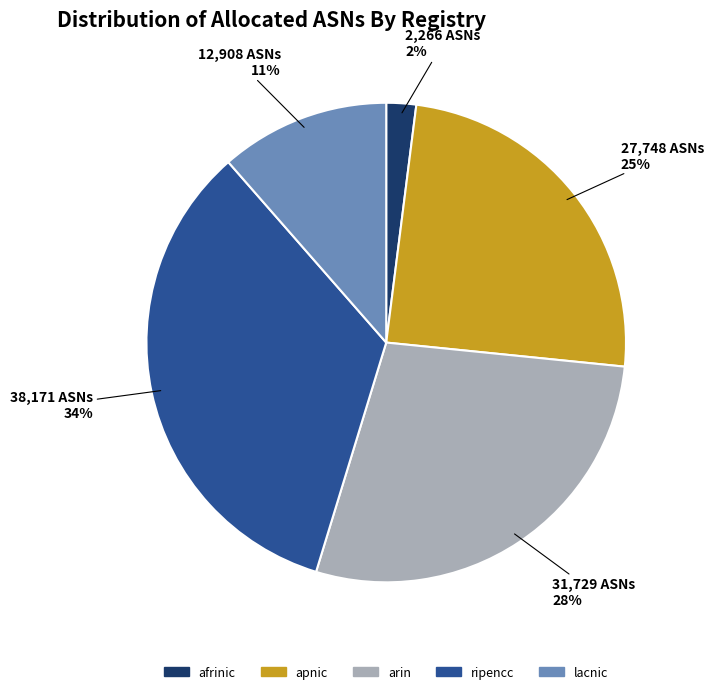

To the nearest percent, what is the difference between the largest and smallest slice percentages?

32%